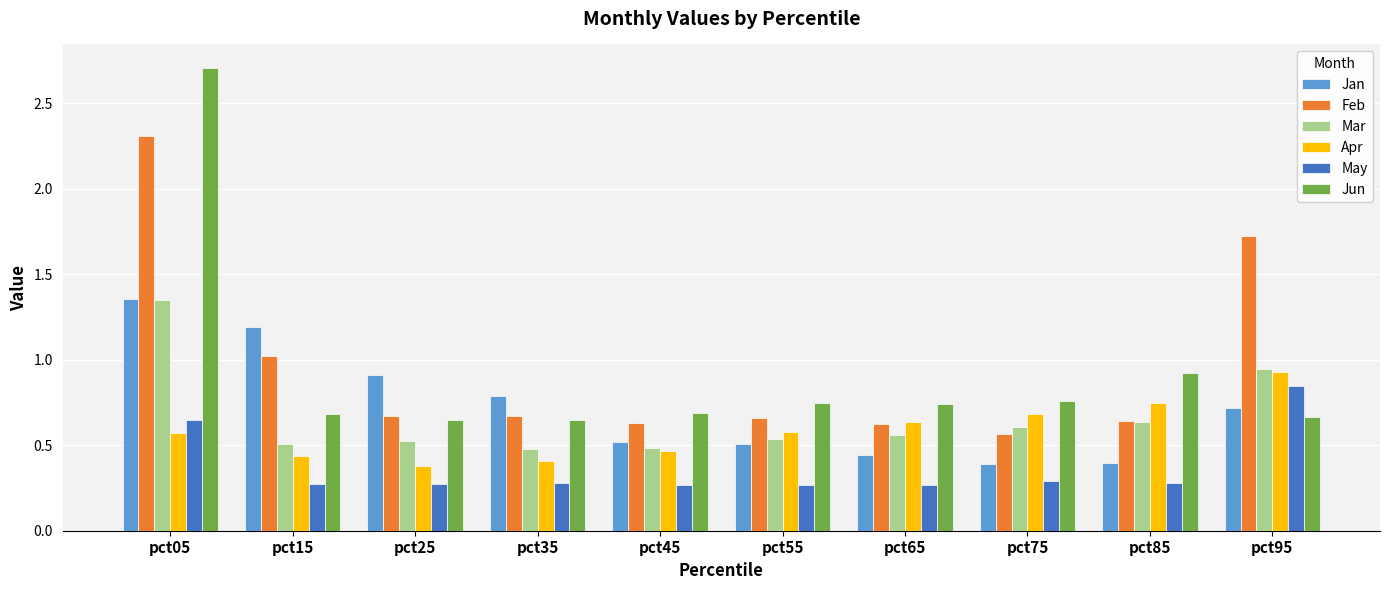

Is it true that Mar equals 0.6 at pct75?

True